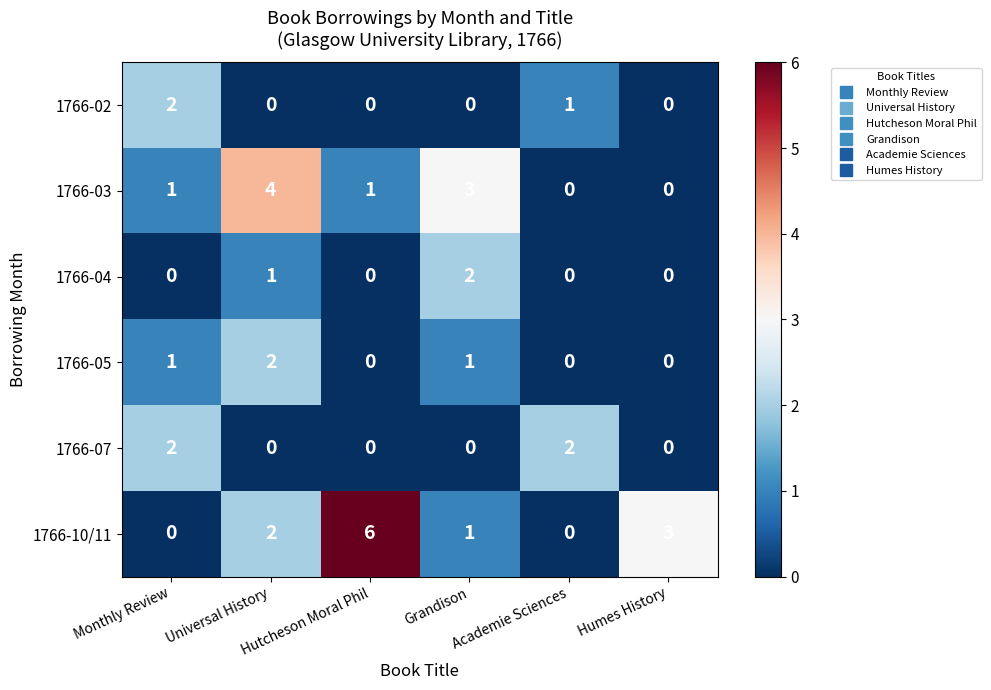

Is it true that 1766-03 equals 4 at Grandison?

False